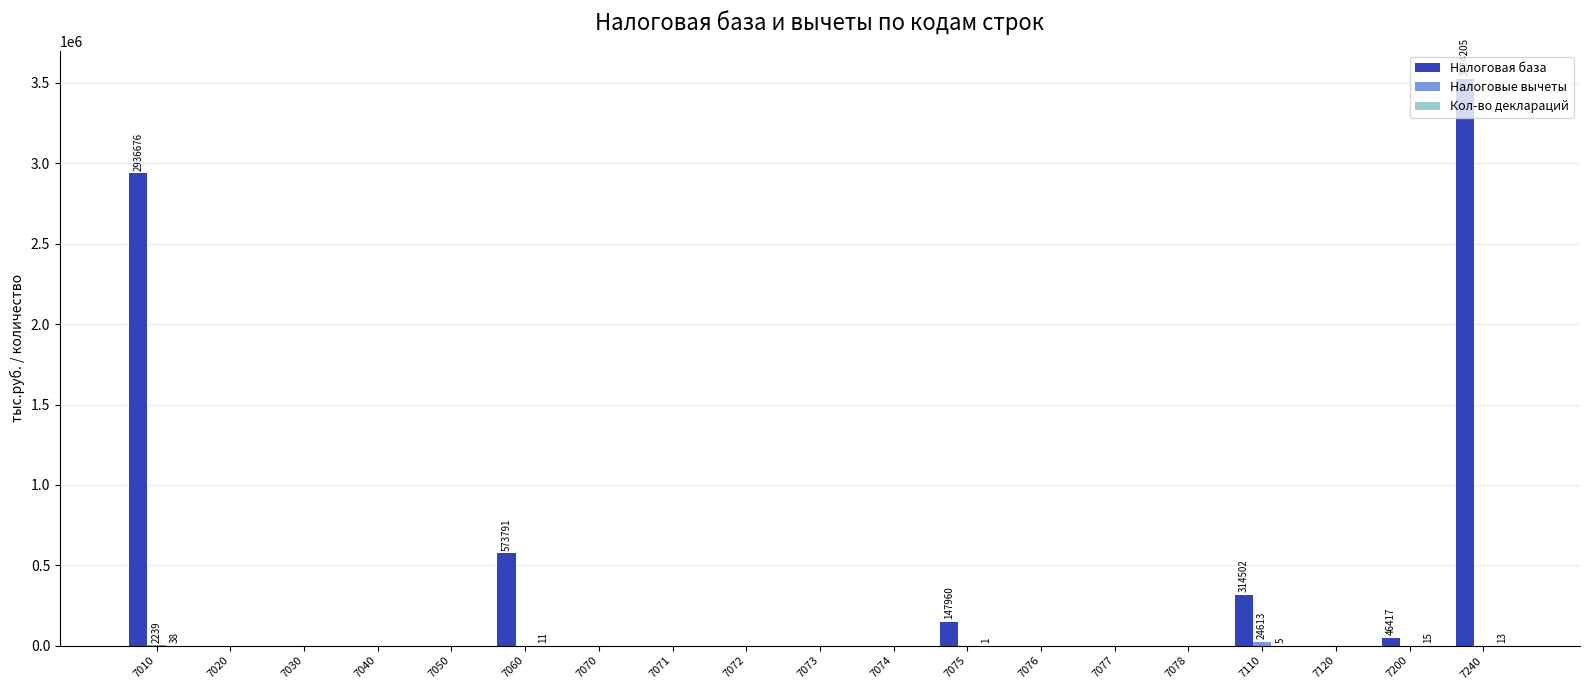

Which series has the largest total across all categories?

Налоговая база